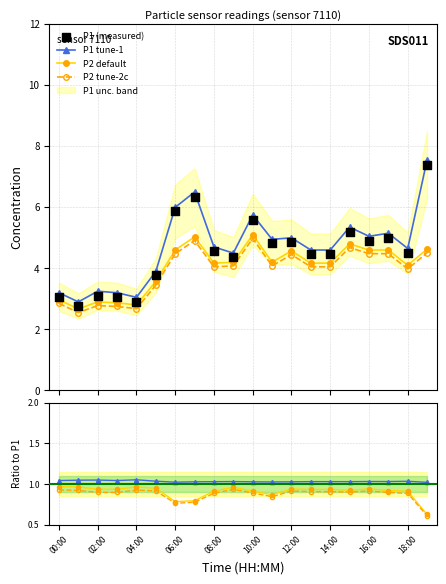

At how many categories does at least one series exceed 4?

14